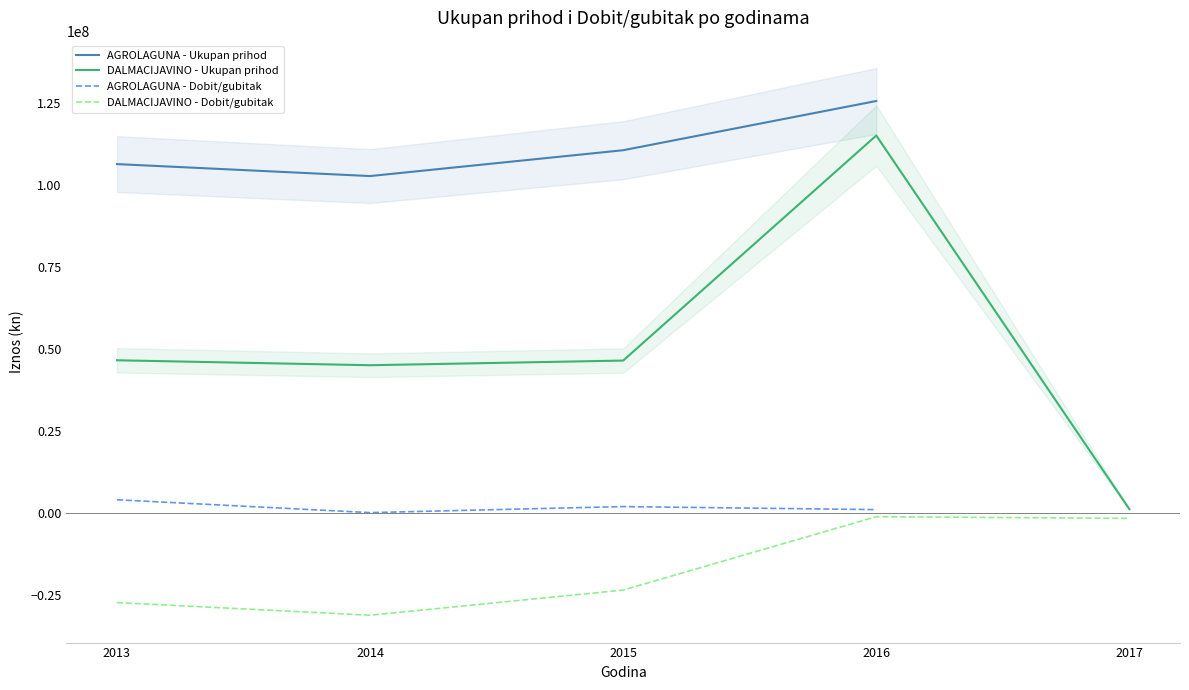

Is the value of AGROLAGUNA - Ukupan prihod at 2013 greater than the value of AGROLAGUNA - Dobit/gubitak at 2014?

Yes